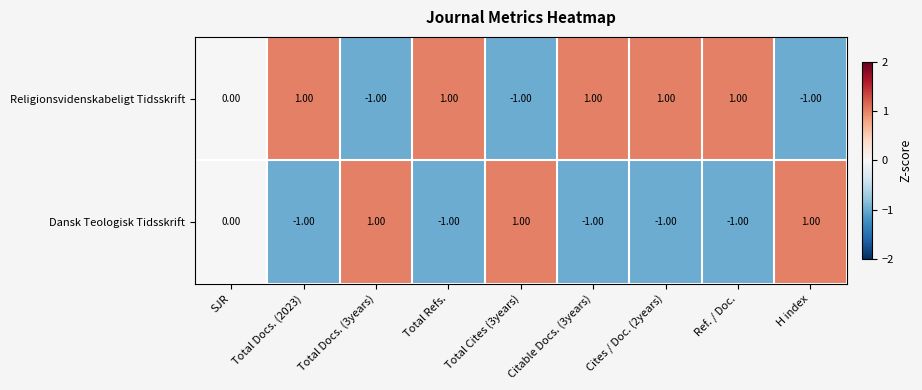

List the series in order of their overall mean, highest first.

Religionsvidenskabeligt Tidsskrift, Dansk Teologisk Tidsskrift